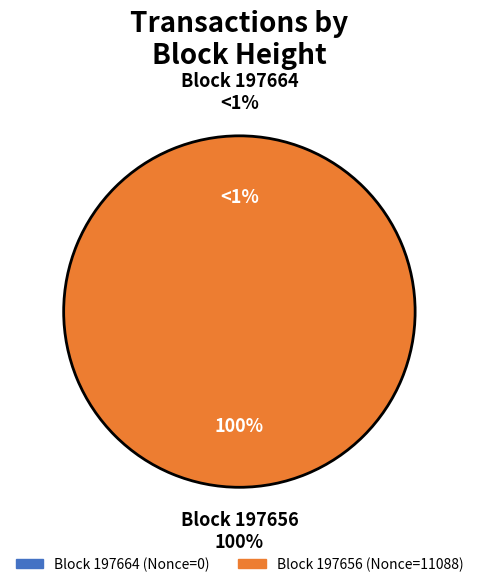

Count the number of slices in the pie.

2